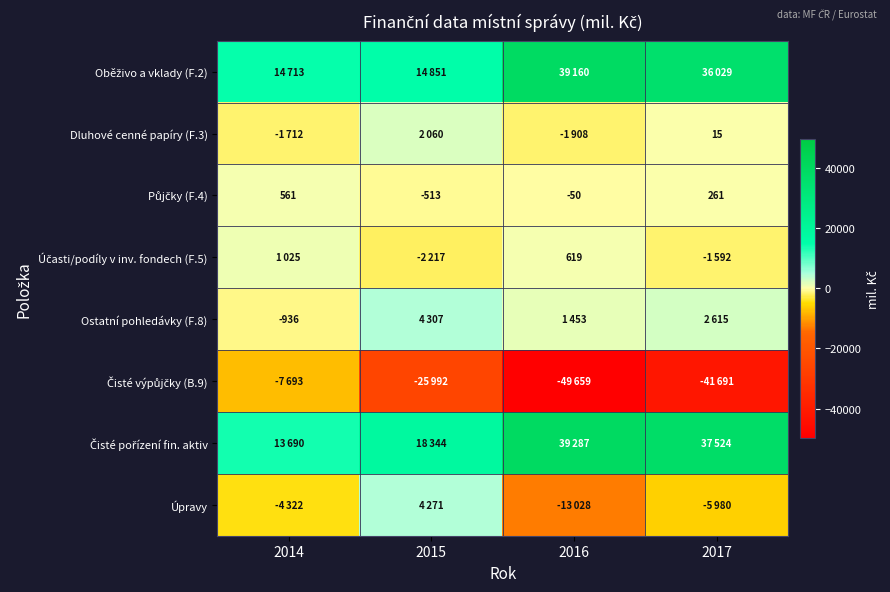

At which category is the sum across all series the highest?

2017